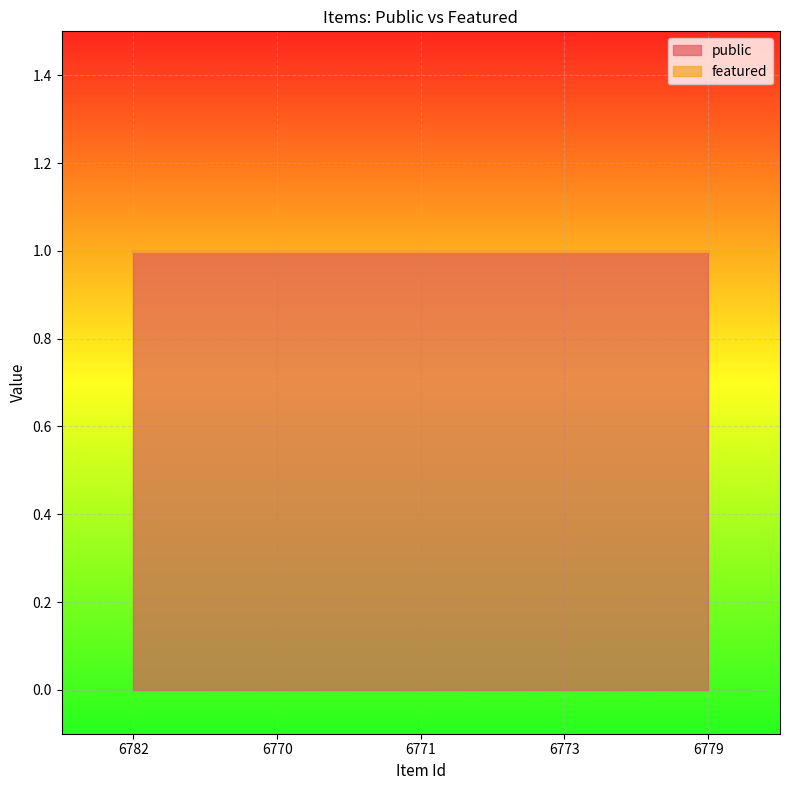

Is the value of public at 6779 greater than the value of featured at 6773?

Yes